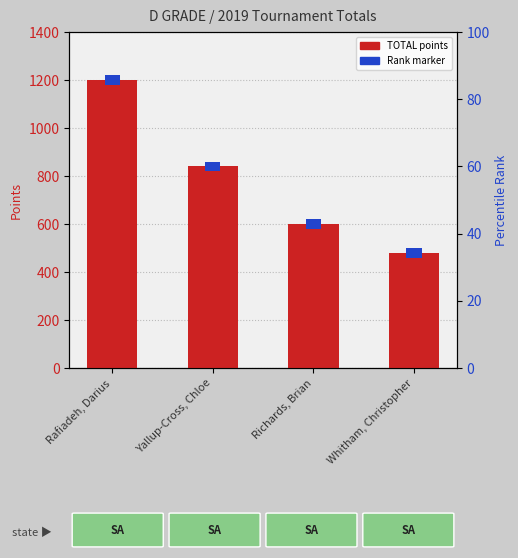

What is the sum of all values?

3120